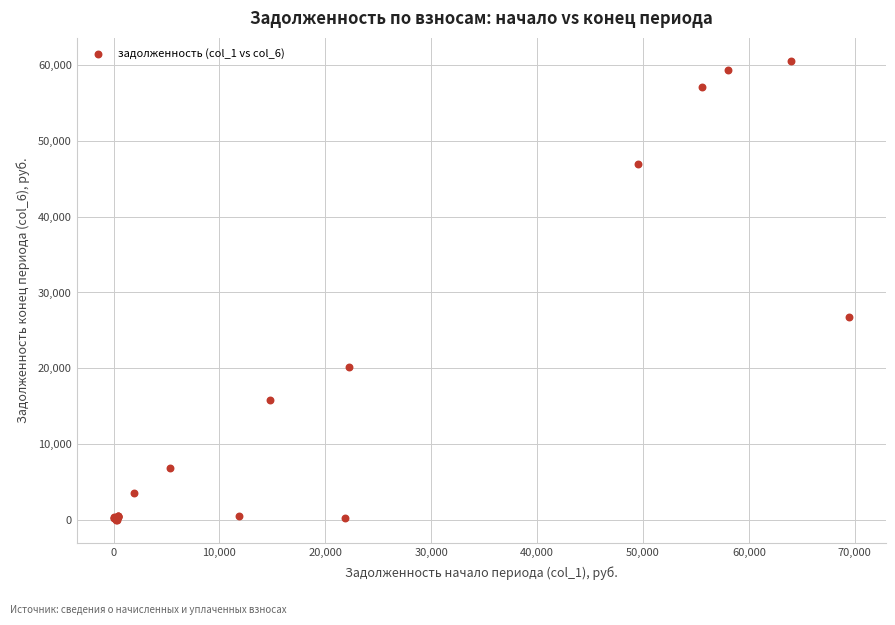

What Y value in the scatter plot is closest to 30271?

26756.3